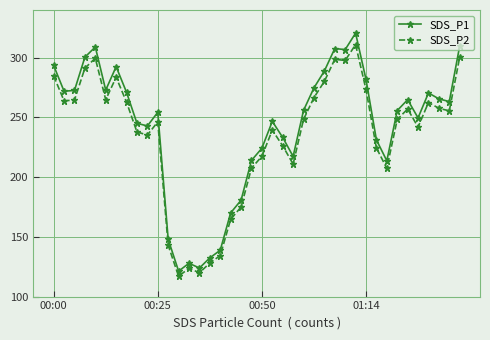

List the series in order of their overall mean, highest first.

SDS_P1, SDS_P2